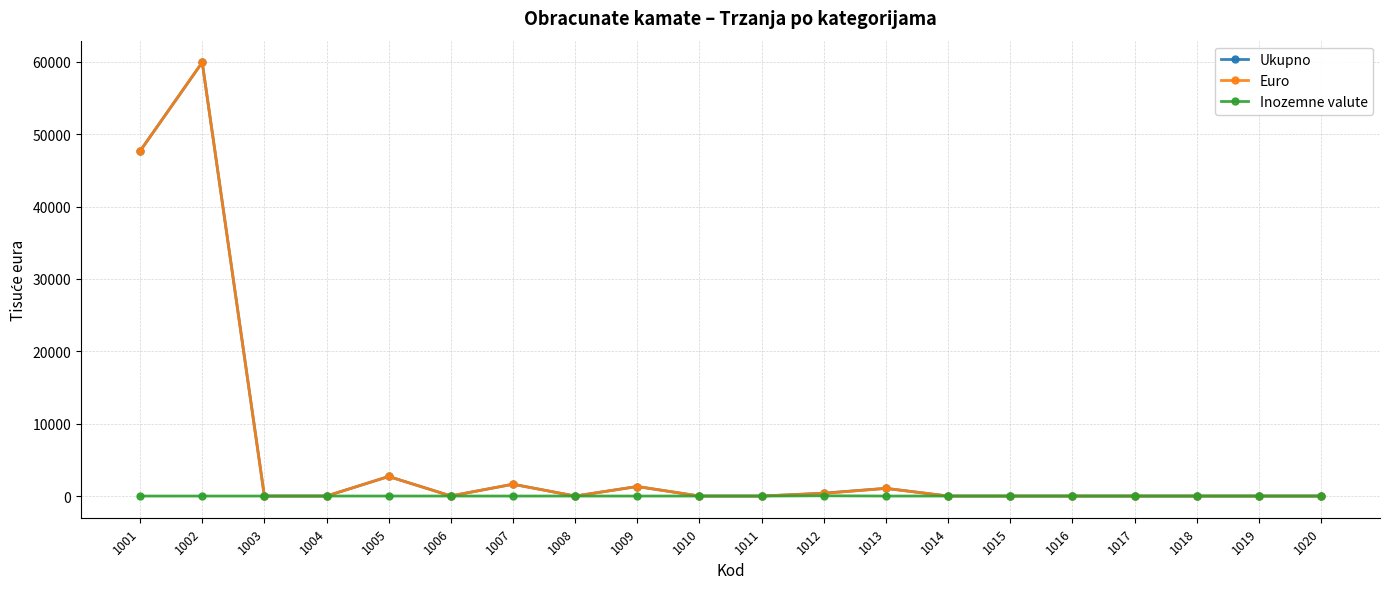

What is the difference between the Euro values at 1001 and 1012?

47311